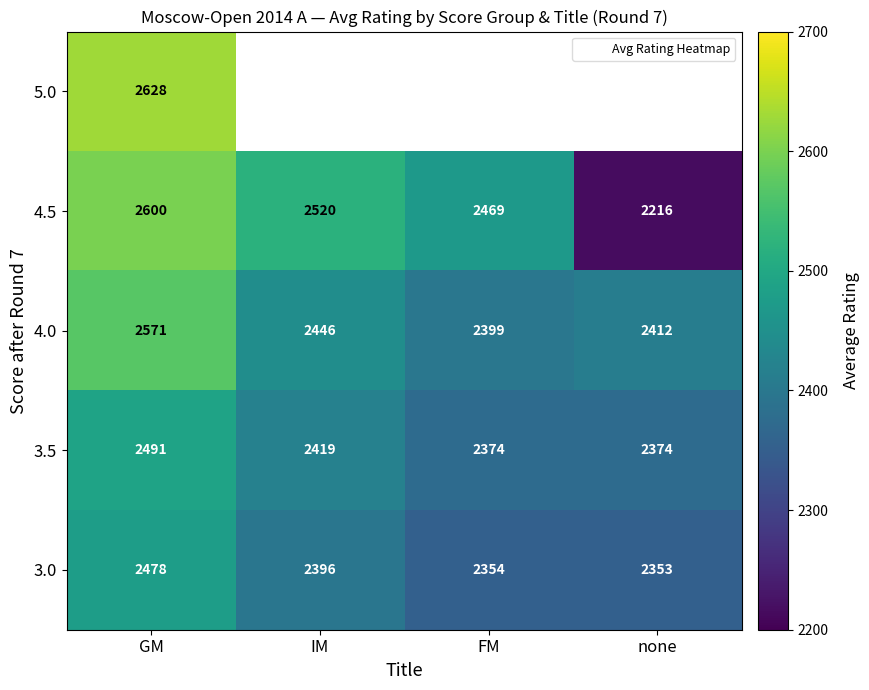

Is the value of 4.0 at IM greater than the value of 5.0 at IM?

No